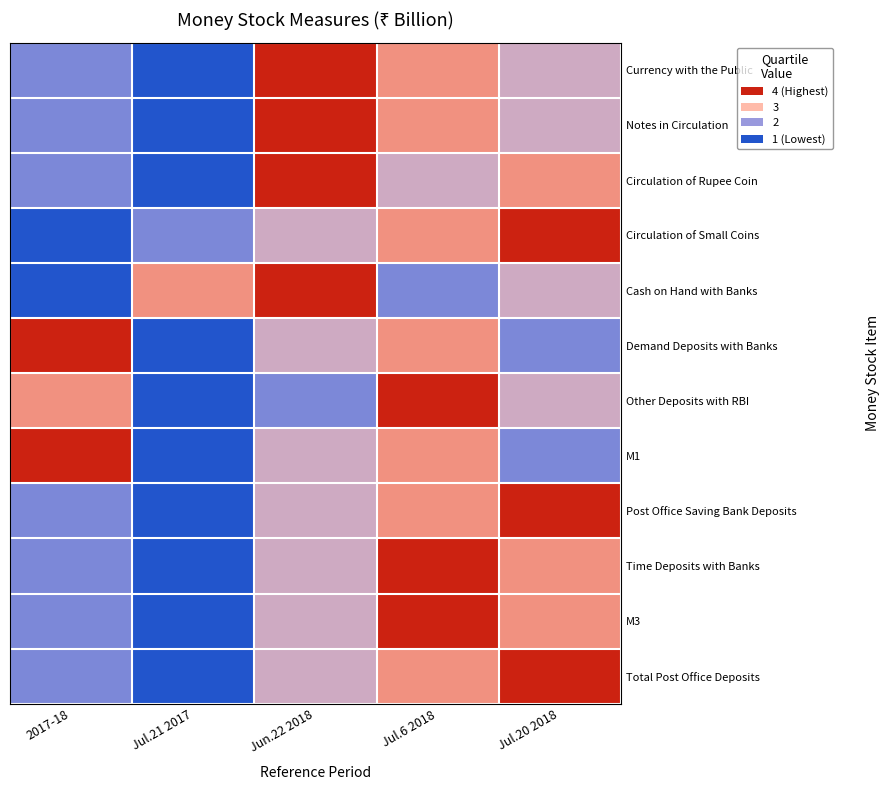

Reading left to right, extract all data points from this chart.

Currency with the Public: 2017-18=1.8	Jul.21 2017=1.0	Jun.22 2018=4.0	Jul.6 2018=3.2	Jul.20 2018=2.5
Notes in Circulation: 2017-18=1.8	Jul.21 2017=1.0	Jun.22 2018=4.0	Jul.6 2018=3.2	Jul.20 2018=2.5
Circulation of Rupee Coin: 2017-18=1.8	Jul.21 2017=1.0	Jun.22 2018=4.0	Jul.6 2018=2.5	Jul.20 2018=3.2
Circulation of Small Coins: 2017-18=1.0	Jul.21 2017=1.8	Jun.22 2018=2.5	Jul.6 2018=3.2	Jul.20 2018=4.0
Cash on Hand with Banks: 2017-18=1.0	Jul.21 2017=3.2	Jun.22 2018=4.0	Jul.6 2018=1.8	Jul.20 2018=2.5
Demand Deposits with Banks: 2017-18=4.0	Jul.21 2017=1.0	Jun.22 2018=2.5	Jul.6 2018=3.2	Jul.20 2018=1.8
Other Deposits with RBI: 2017-18=3.2	Jul.21 2017=1.0	Jun.22 2018=1.8	Jul.6 2018=4.0	Jul.20 2018=2.5
M1: 2017-18=4.0	Jul.21 2017=1.0	Jun.22 2018=2.5	Jul.6 2018=3.2	Jul.20 2018=1.8
Post Office Saving Bank Deposits: 2017-18=1.8	Jul.21 2017=1.0	Jun.22 2018=2.5	Jul.6 2018=3.2	Jul.20 2018=4.0
Time Deposits with Banks: 2017-18=1.8	Jul.21 2017=1.0	Jun.22 2018=2.5	Jul.6 2018=4.0	Jul.20 2018=3.2
M3: 2017-18=1.8	Jul.21 2017=1.0	Jun.22 2018=2.5	Jul.6 2018=4.0	Jul.20 2018=3.2
Total Post Office Deposits: 2017-18=1.8	Jul.21 2017=1.0	Jun.22 2018=2.5	Jul.6 2018=3.2	Jul.20 2018=4.0